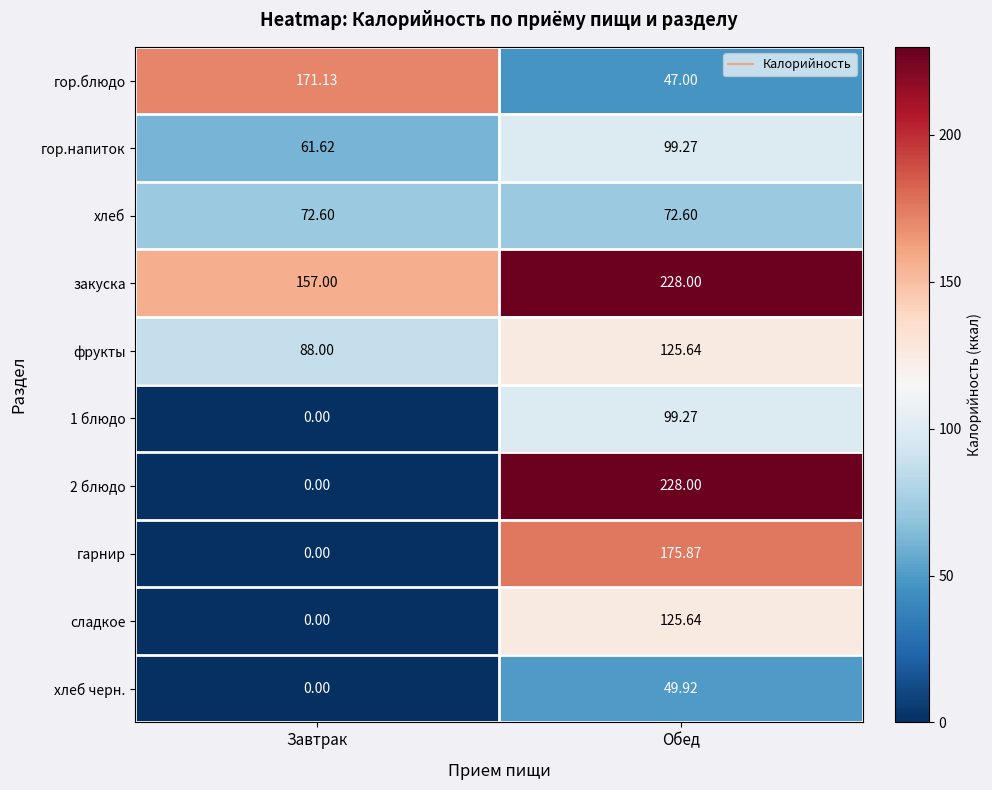

Which label corresponds to the largest value in the chart?

Обед